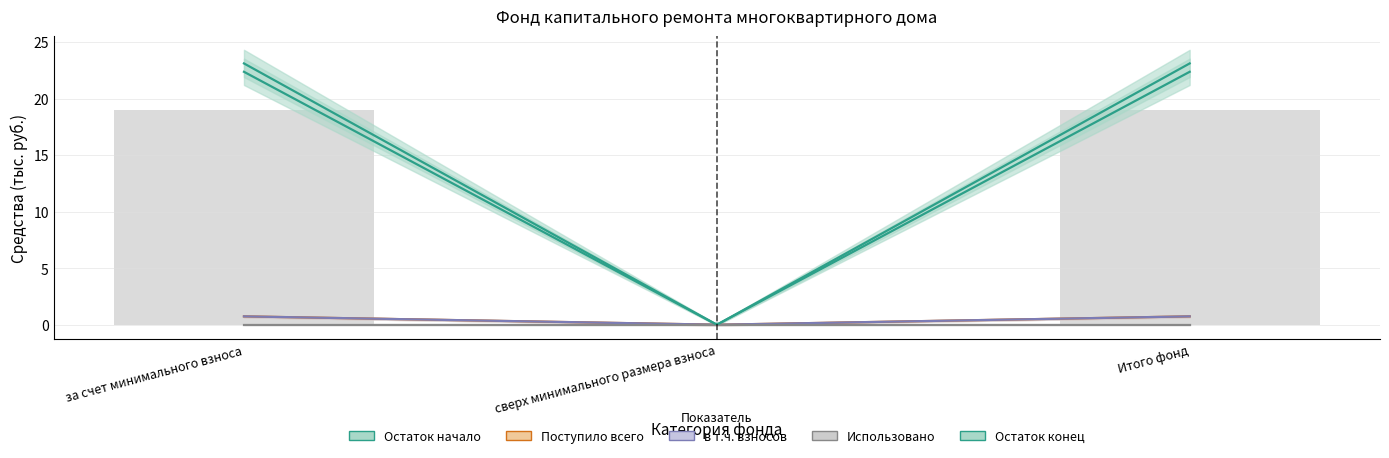

At за счет минимального взноса, list the series in order from smallest to largest.

Использовано, Поступило всего, в т.ч. взносов, Остаток начало, Остаток конец